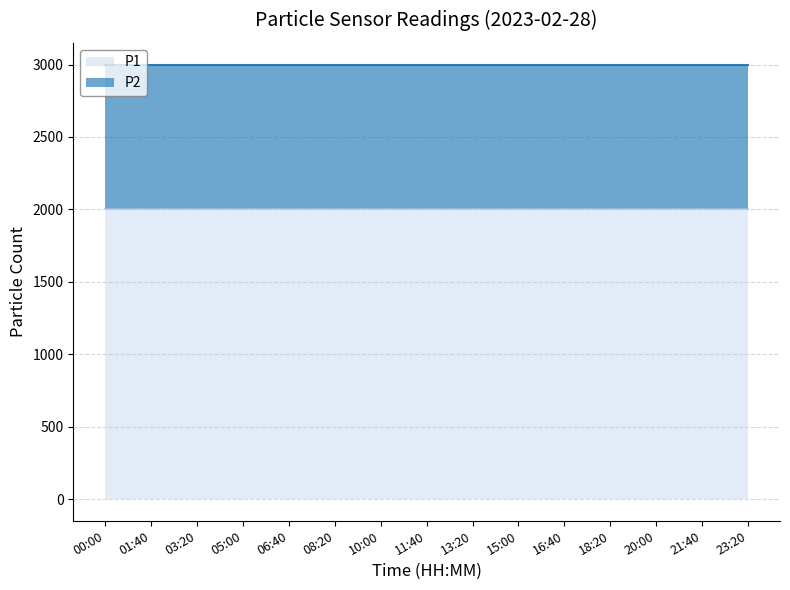

What are all the series names shown in the legend?

P1, P2